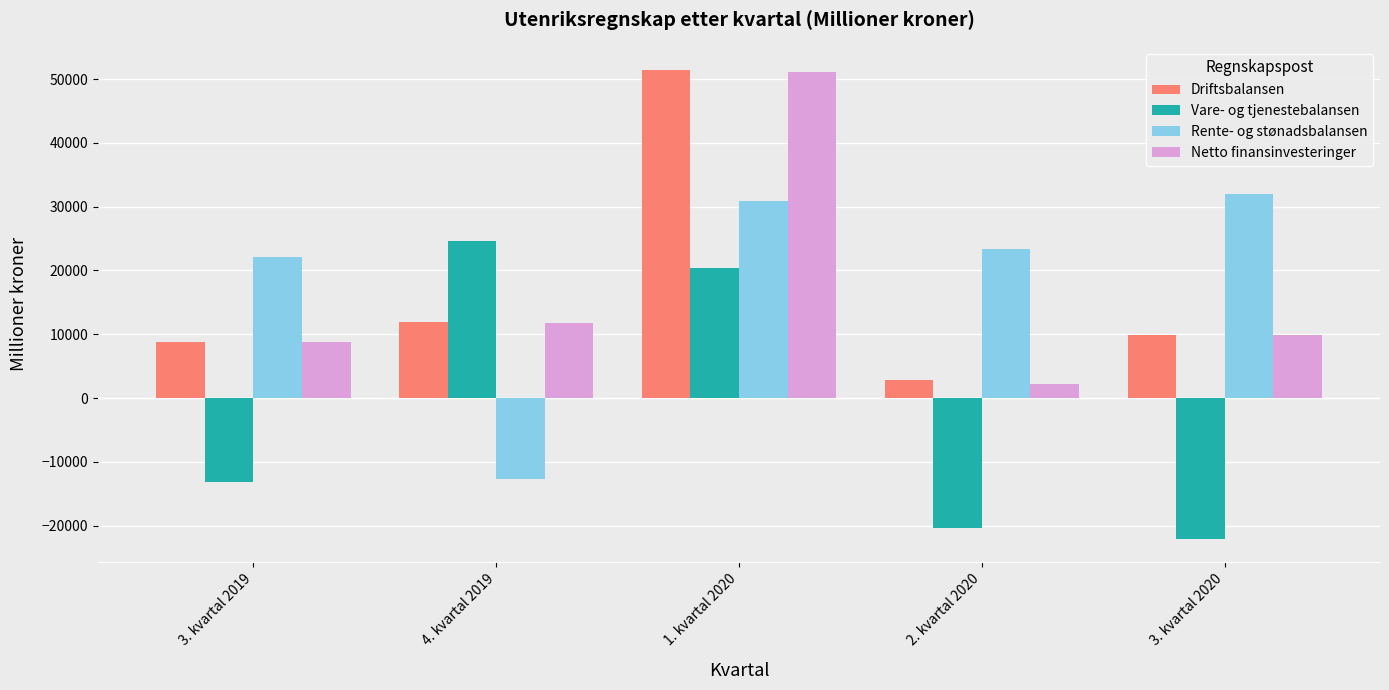

What is the sum of all Rente- og stønadsbalansen values?

95481